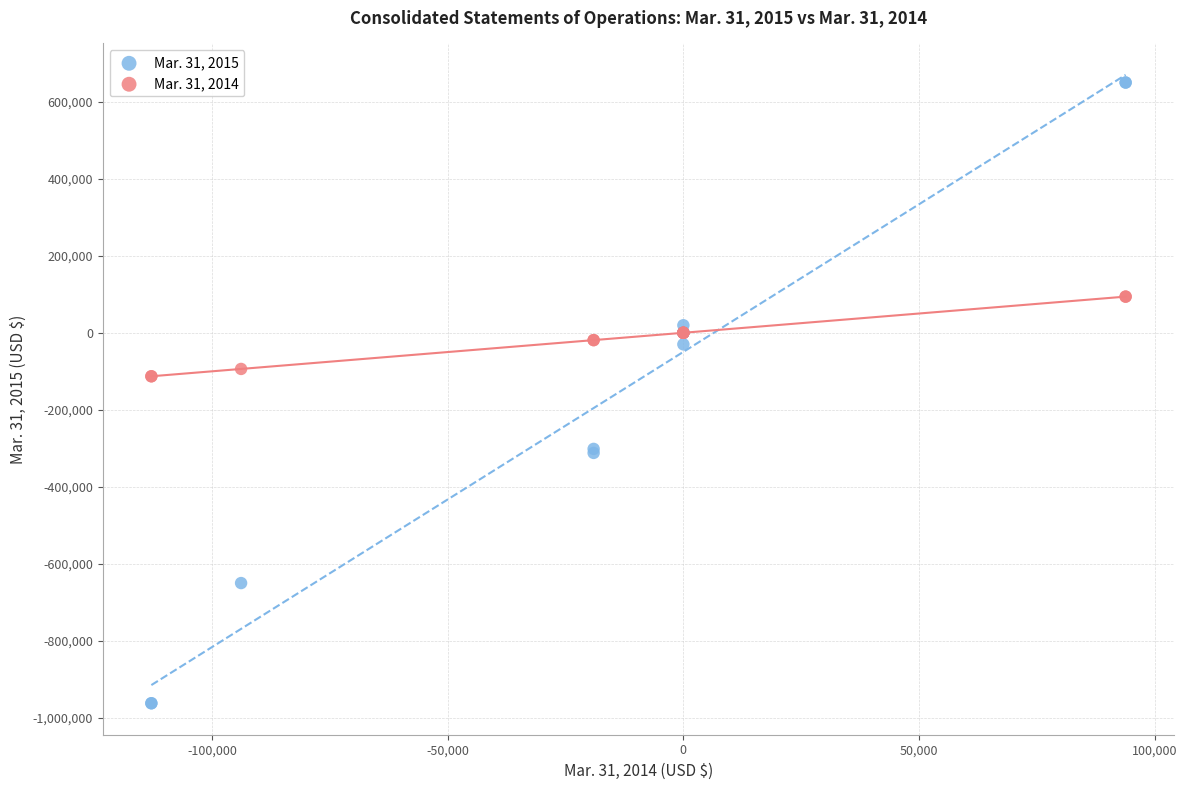

What are all the series names shown in the legend?

Mar. 31, 2015, Mar. 31, 2014